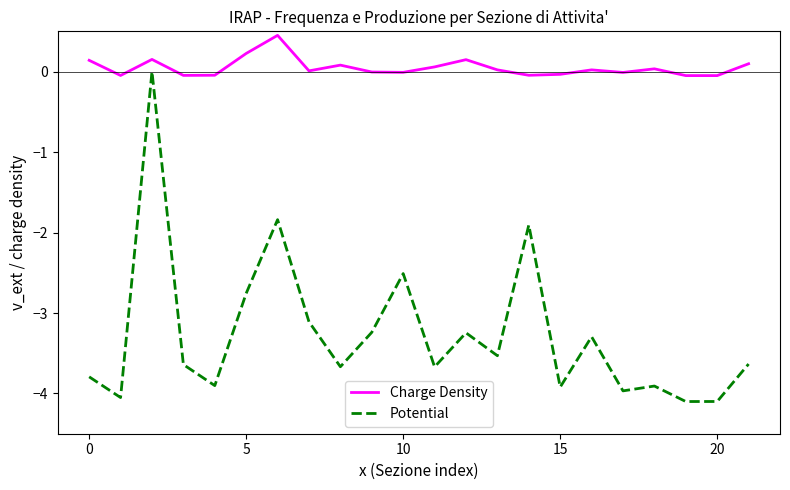

List the series in order of their overall mean, lowest first.

Potential, Charge Density